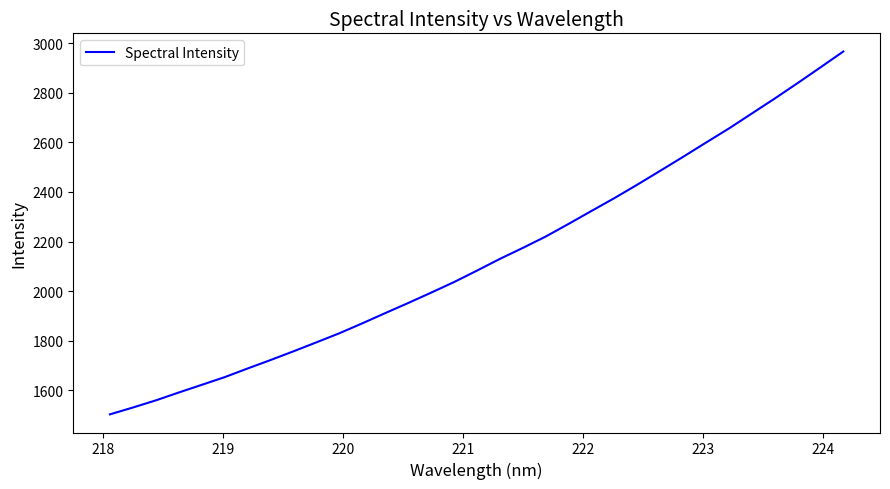

What is the smallest value displayed?

1503.7